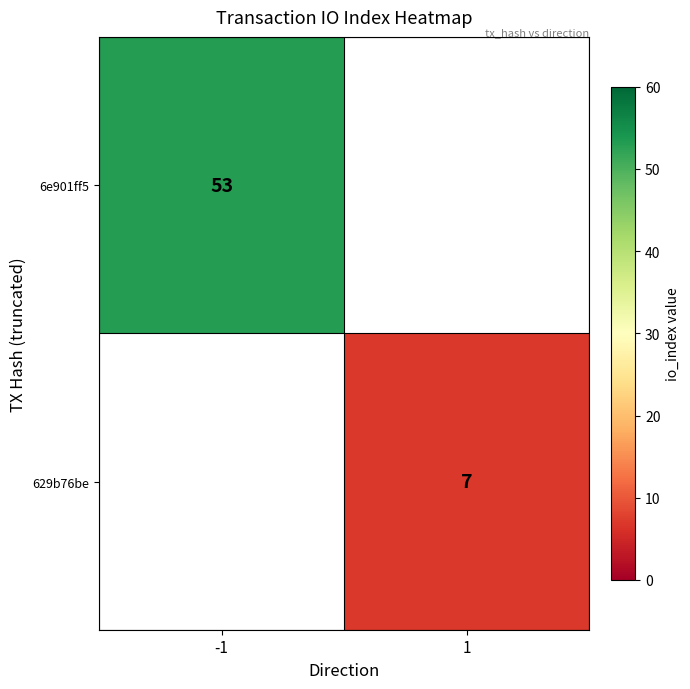

Is it true that 629b76be equals 12 at 1?

False